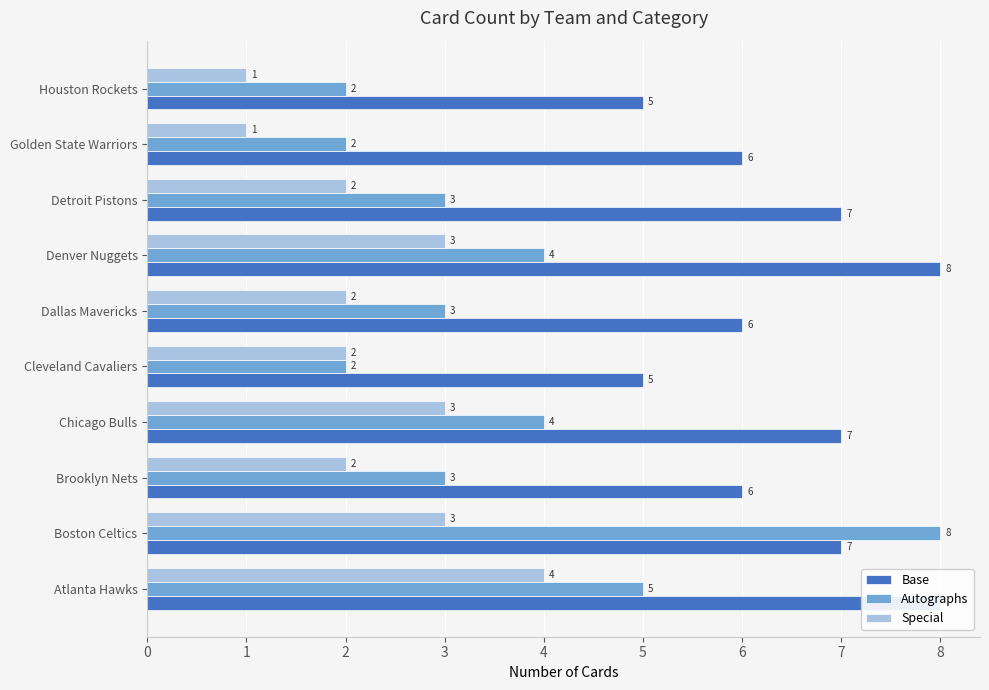

What is the difference between the second highest and minimum values in the Autographs series?

3